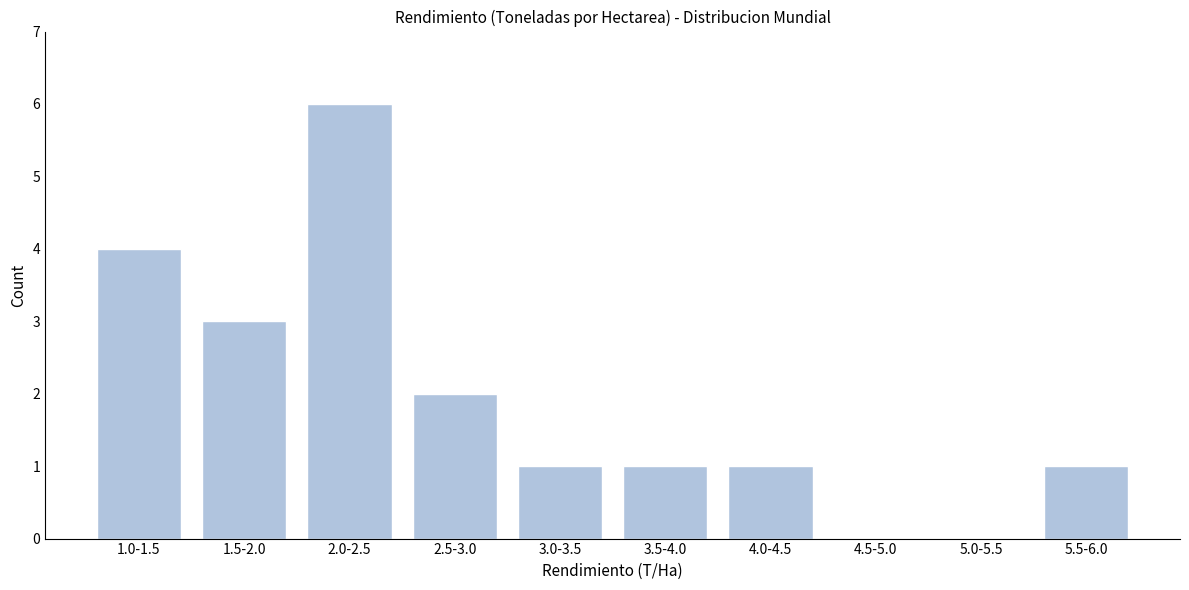

Reading right to left, transcribe all the data shown in this chart.

5.5-6.0=1	5.0-5.5=0	4.5-5.0=0	4.0-4.5=1	3.5-4.0=1	3.0-3.5=1	2.5-3.0=2	2.0-2.5=6	1.5-2.0=3	1.0-1.5=4